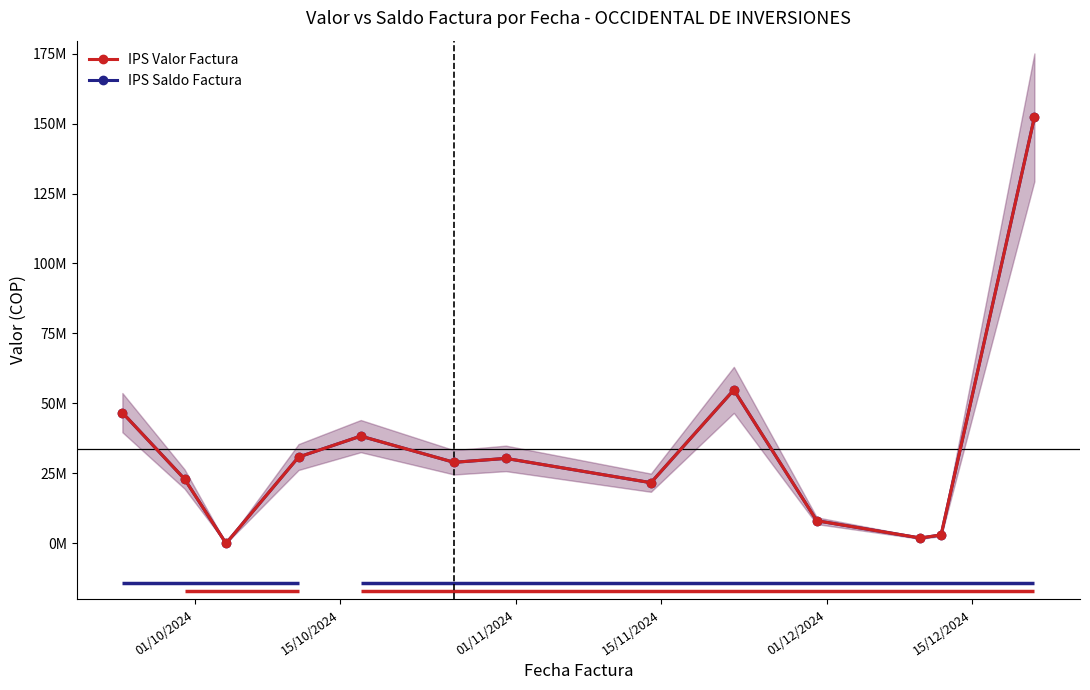

What is the value of the IPS Valor Factura point at the 5th from the left?

38322400